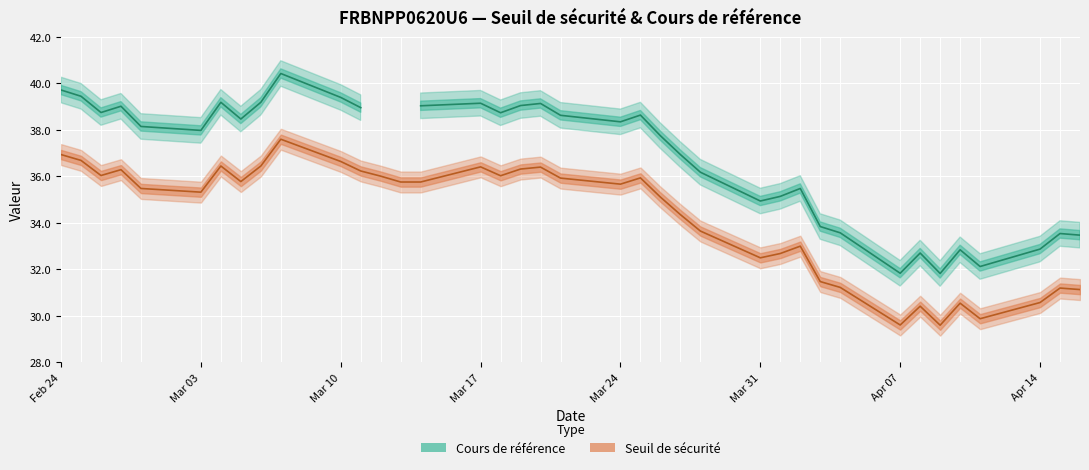

True or false: Seuil de sécurité and Cours de référence cross at least once.

False